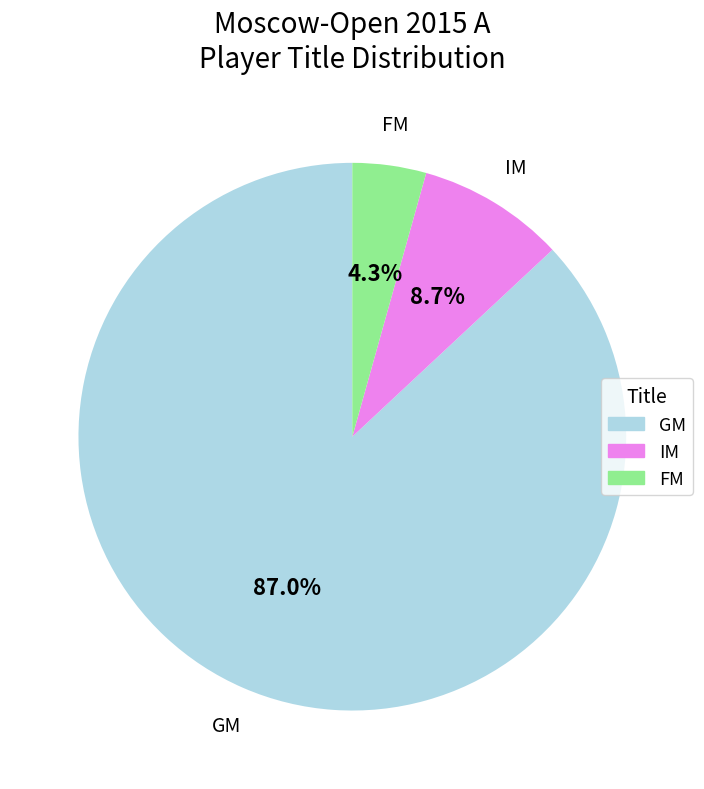

What portion of the pie excludes IM?

91.3%